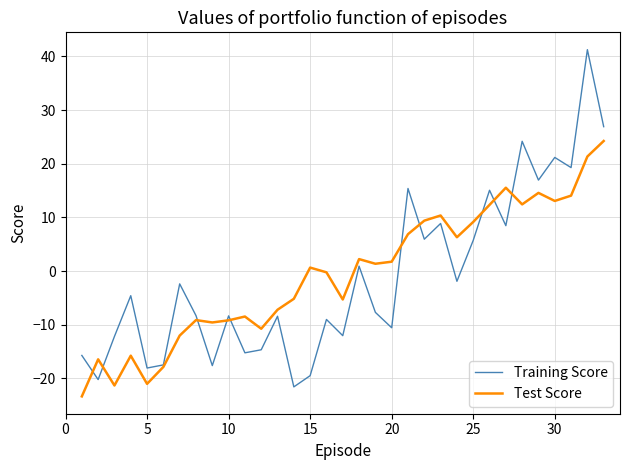

True or false: Test Score and Training Score intersect in this chart.

True